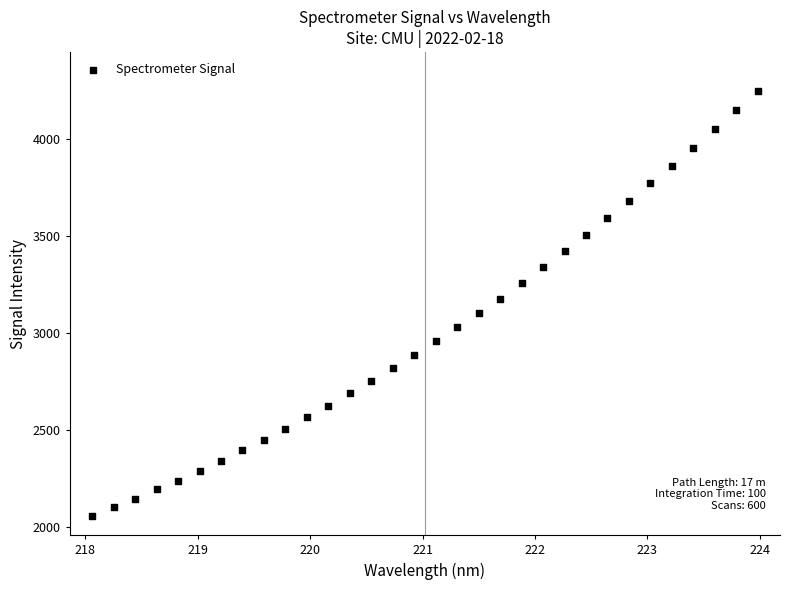

What is the range of X values (max minus min)?

5.9